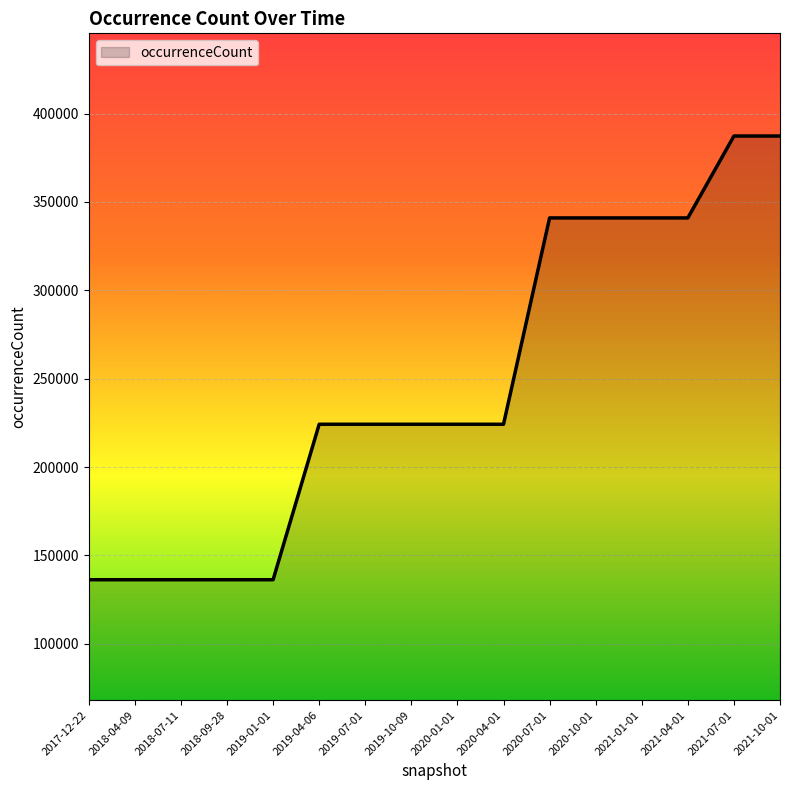

Reading left to right, list all the values displayed in this chart.

136266	136266	136266	136266	136266	224208	224208	224208	224208	224208	340934	340934	340934	340934	387263	387263